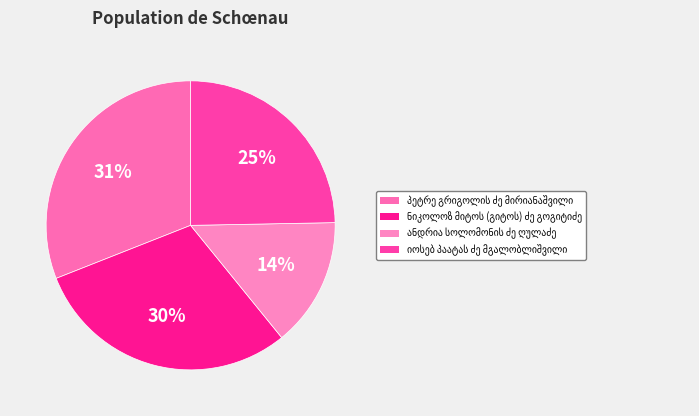

Does any single category account for the majority?

No